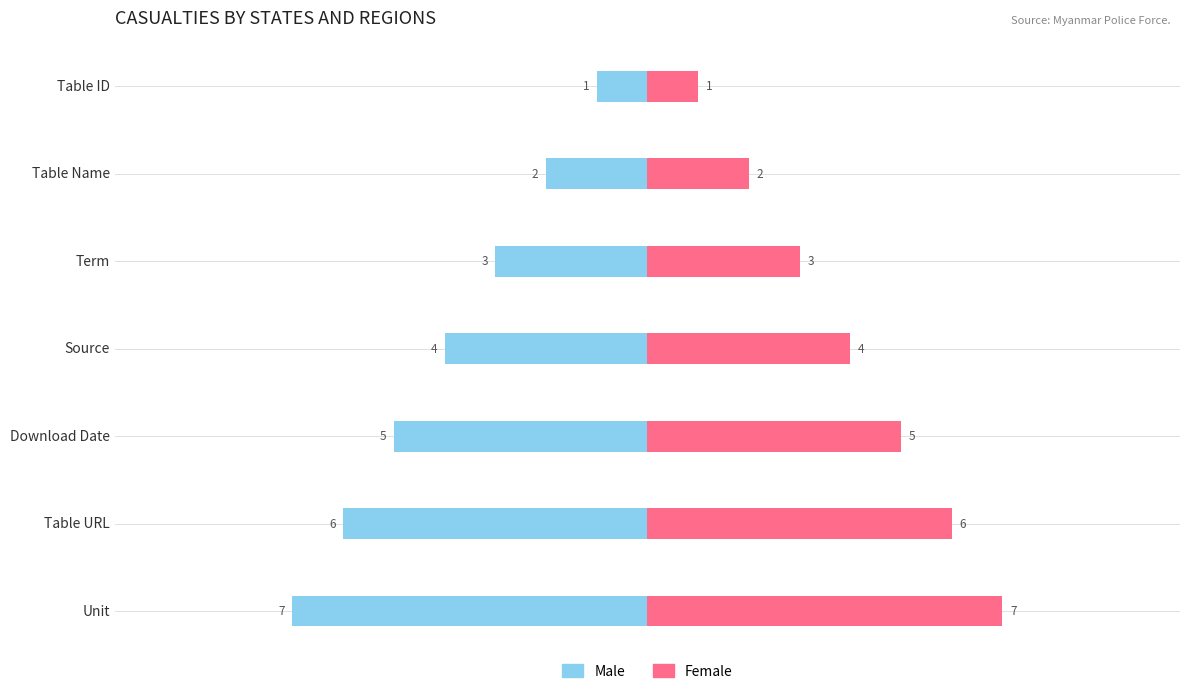

What are all the series names shown in the legend?

Male, Female